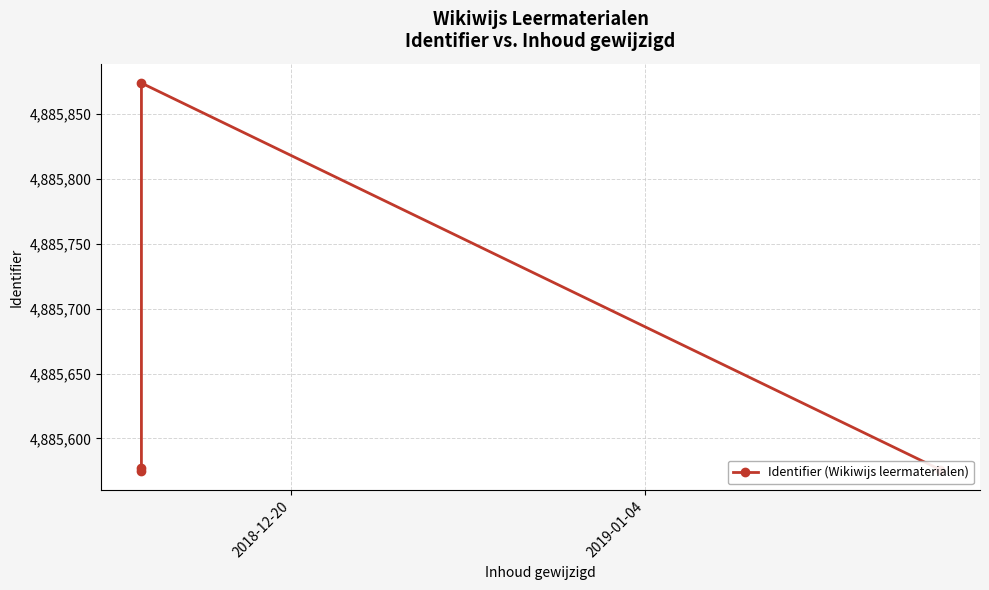

What is the value of the 2nd point from the left?

4885575